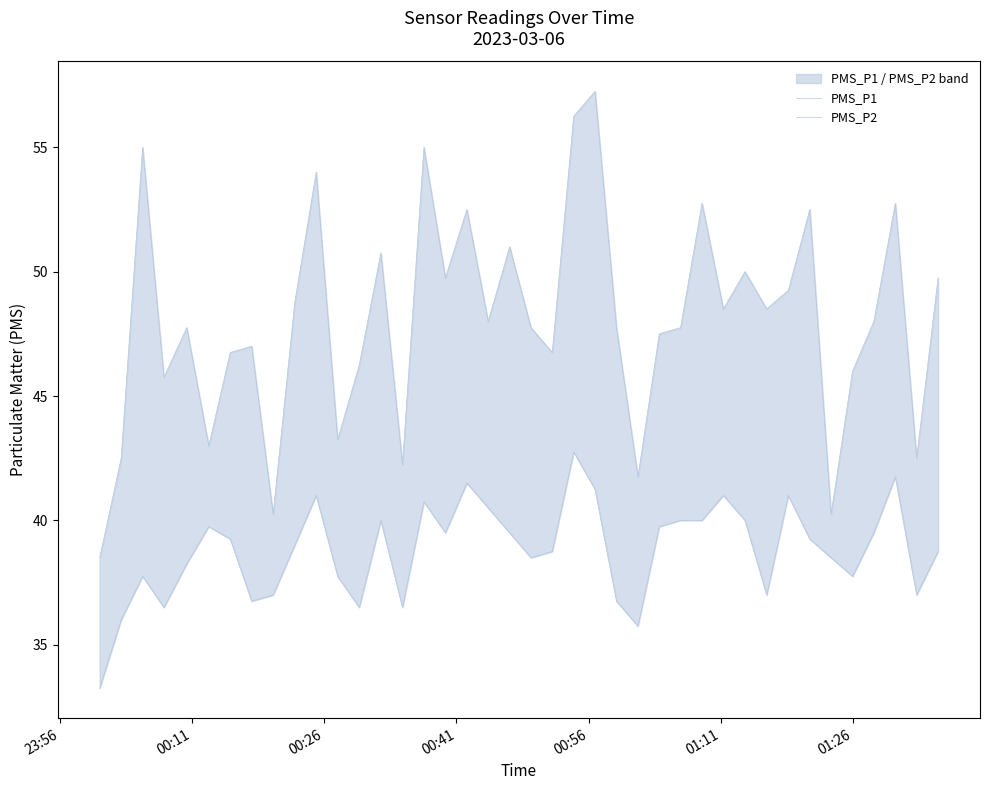

True or false: PMS_P1 and PMS_P2 cross at least once.

False